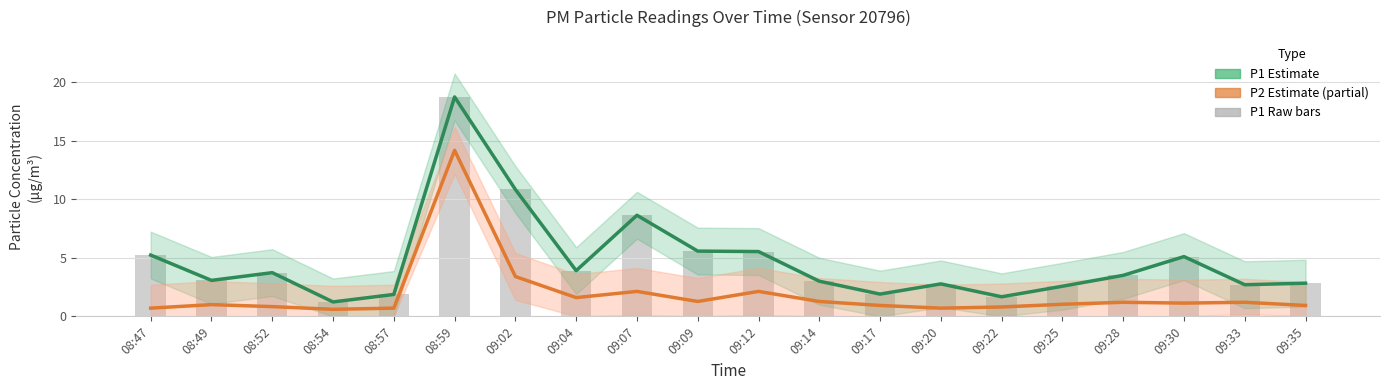

Is it true that P1 Raw equals 3.9 at 09:04?

True